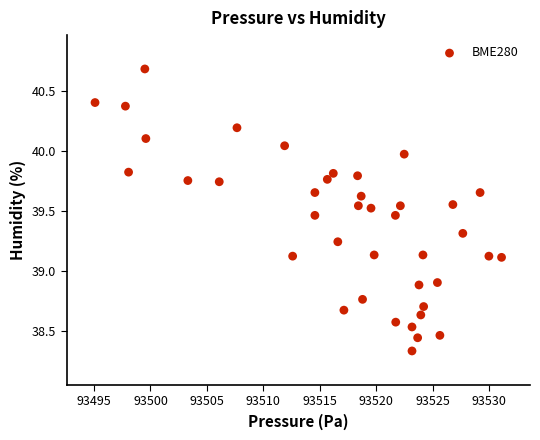

What is the range of X values (max minus min)?

36.0